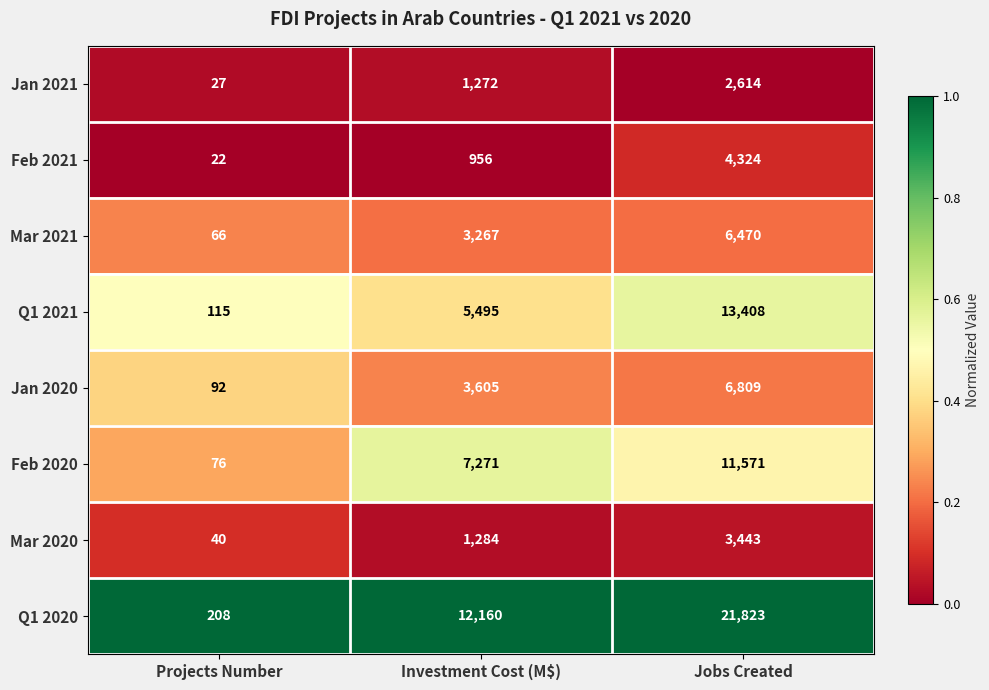

Which category has the lowest value across all series?

Projects Number